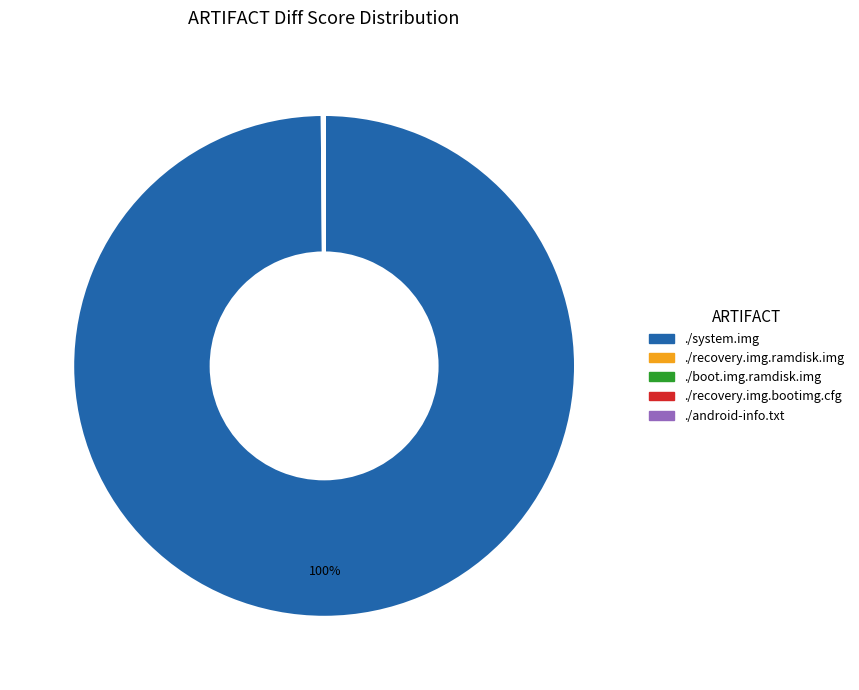

Which slice is the largest?

./system.img